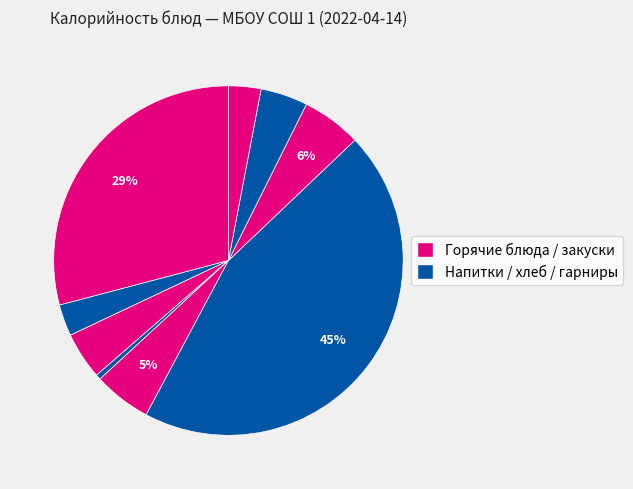

To the nearest percent, what is the average slice percentage?

11%